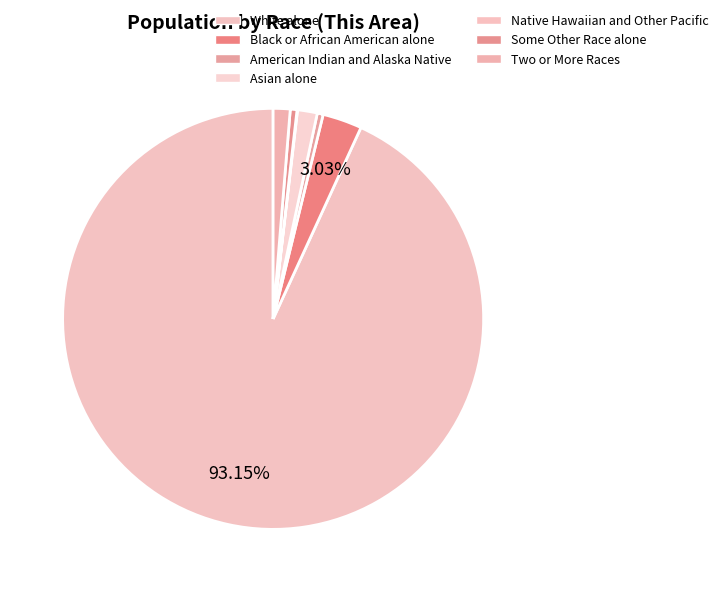

The Asian alone slice represents 1% of the pie. True or false?

False